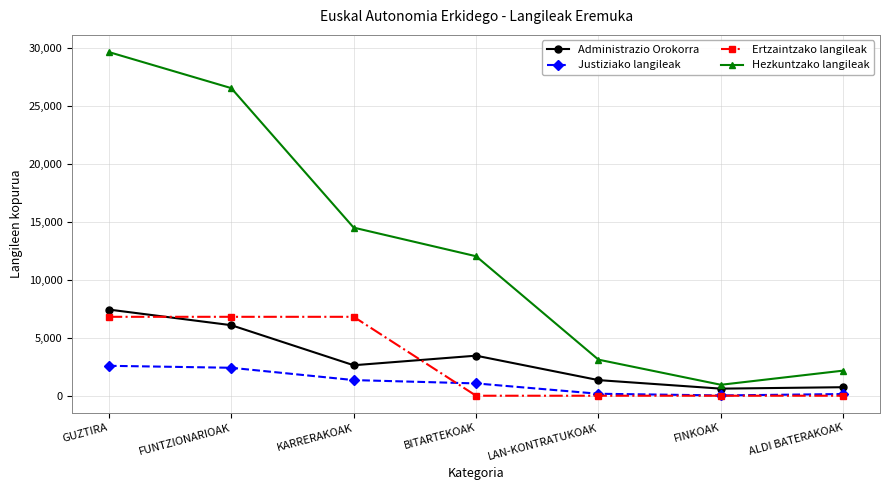

How many lines are shown in the chart?

4